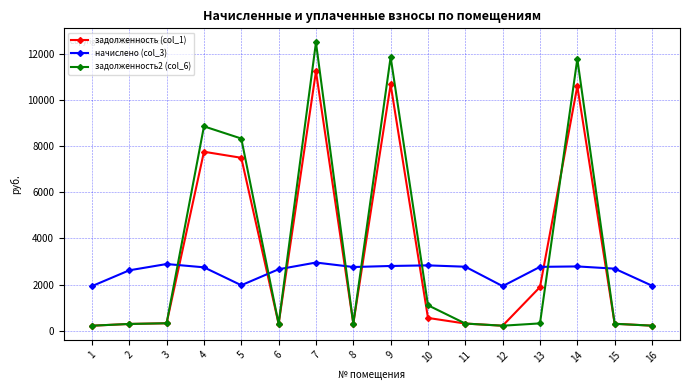

The value of начислено (col_3) at 10 is 1431.8. True or false?

False